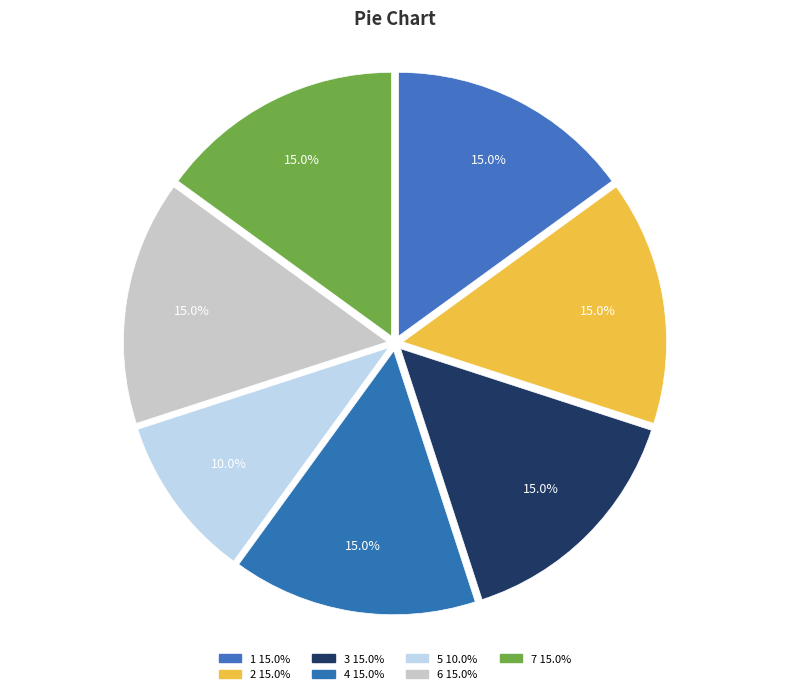

What is the smallest slice in the pie chart?

5